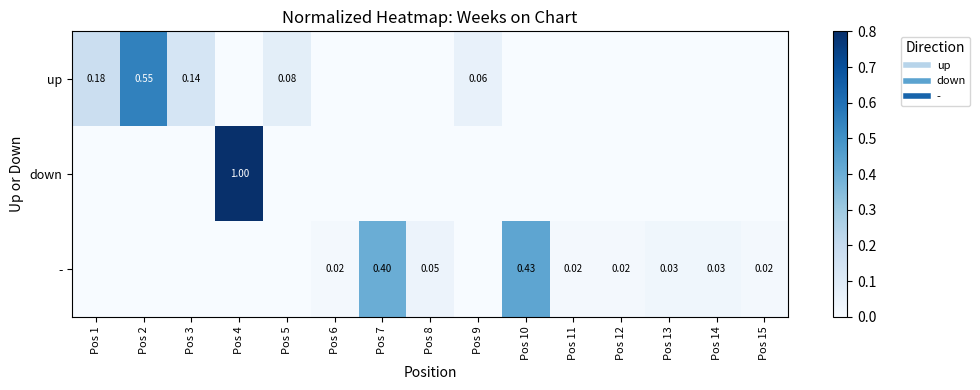

How many data points does each series have?

15